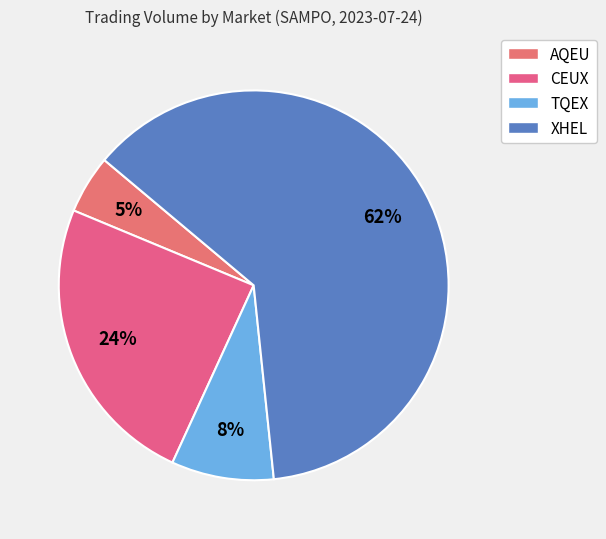

Is it true that AQEU is 5% of the pie?

True